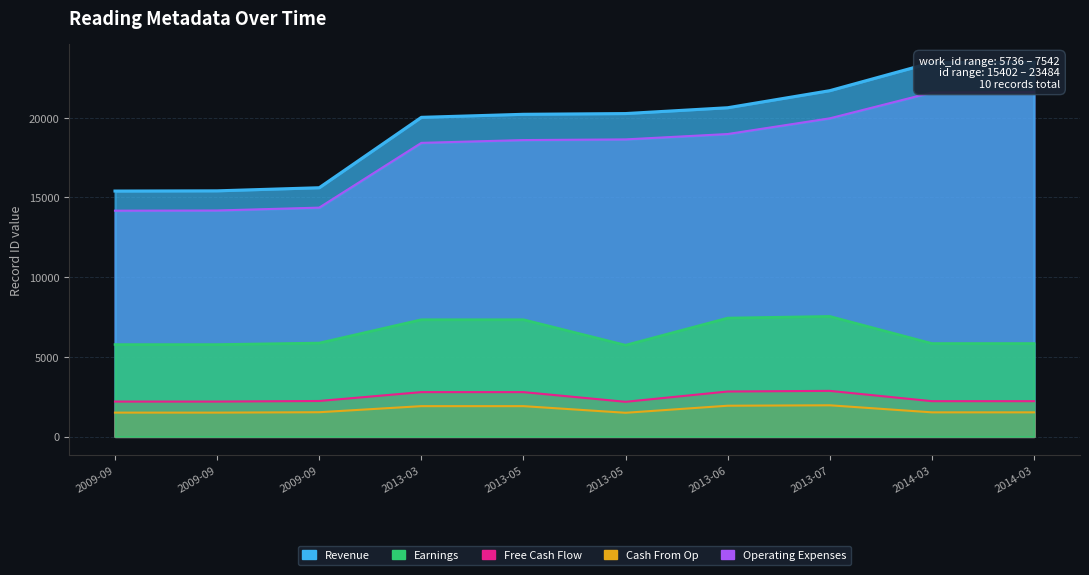

Is the value of Cash From Op_line at 2009-09 greater than the value of Free Cash Flow_line at 2013-05?

No